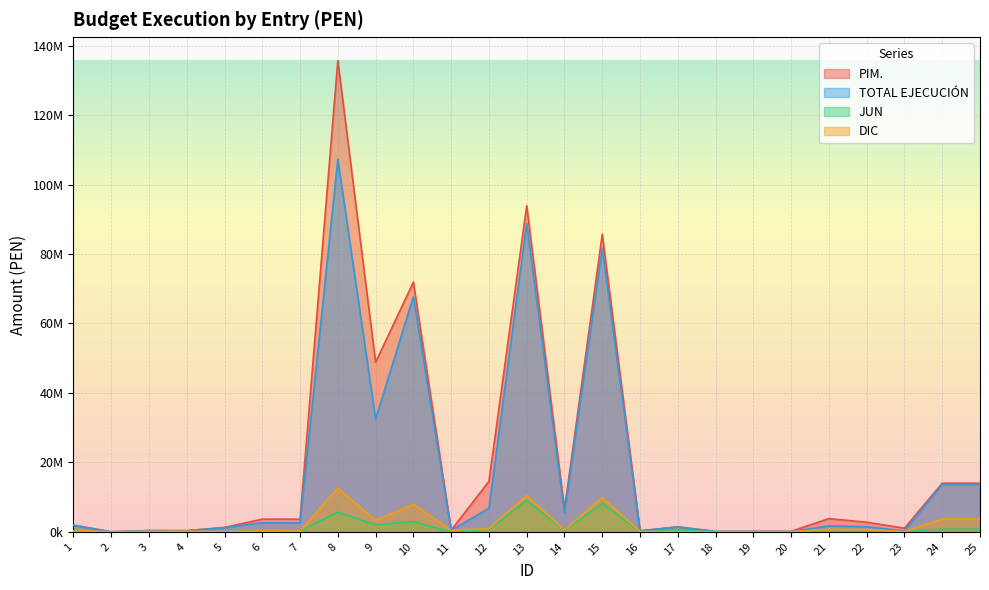

List the series in order of their peak value, lowest first.

JUN, DIC, TOTAL EJECUCIÓN, PIM.